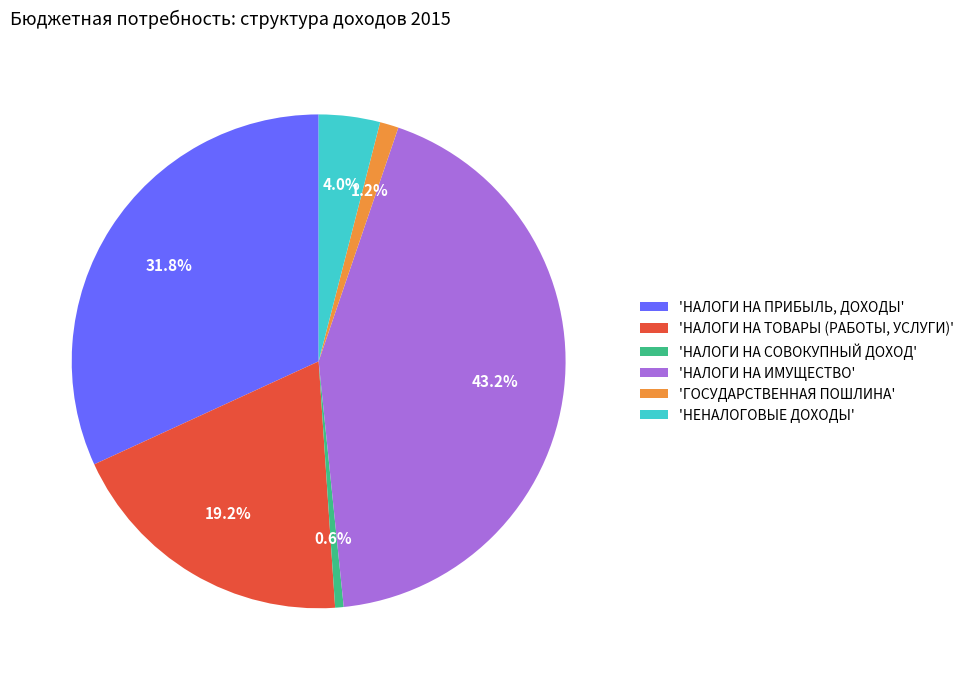

Combined, do 'ГОСУДАРСТВЕННАЯ ПОШЛИНА' and 'НАЛОГИ НА ИМУЩЕСТВО' account for over 50%?

No